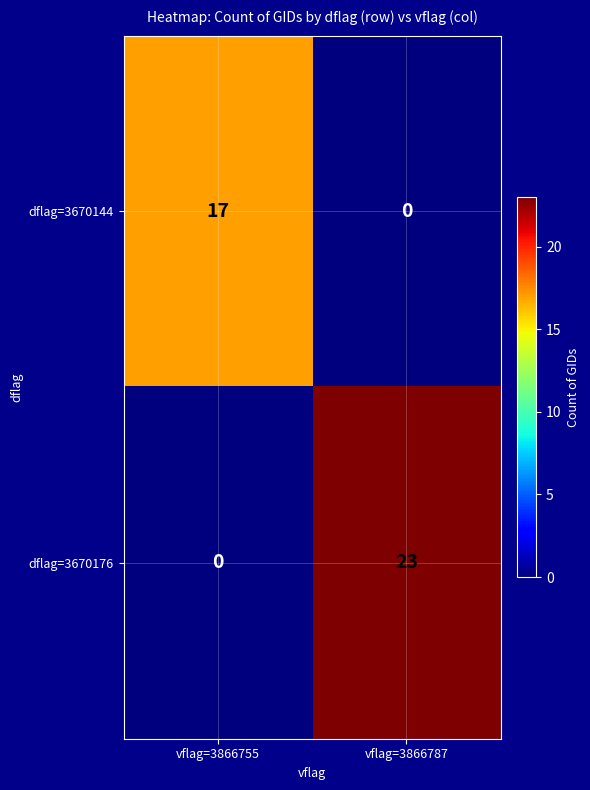

What is the difference between the dflag=3670176 values at vflag=3866755 and vflag=3866787?

23